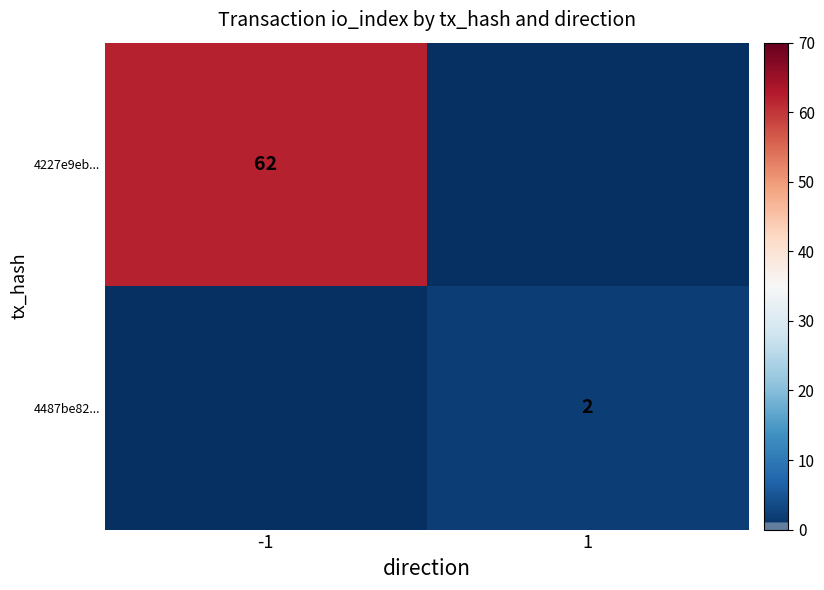

Is the value of 4227e9eb... at -1 greater than the value of 4487be82... at 1?

Yes